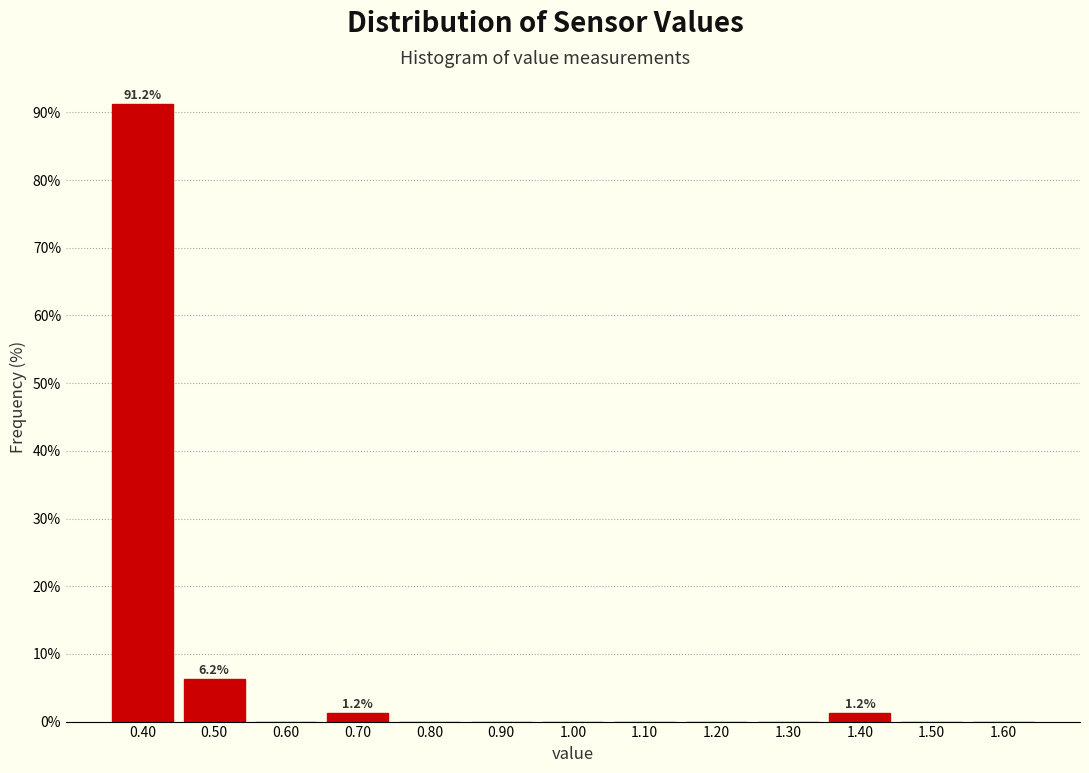

Over which range of the x-axis is the bar tallest?

0.35 to 0.45